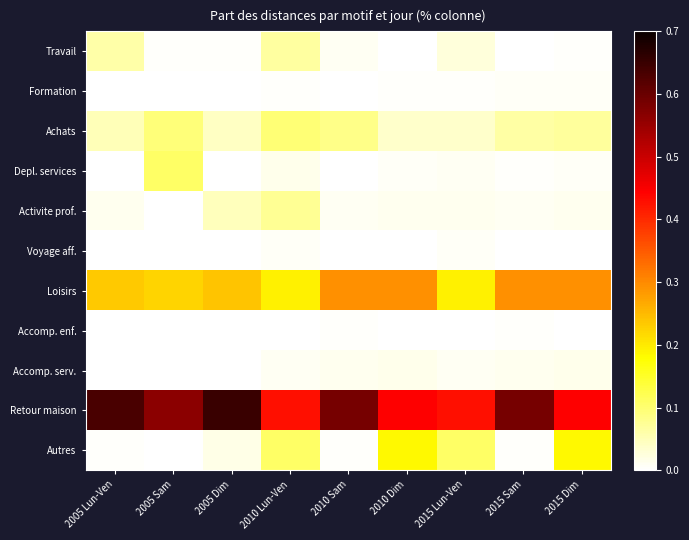

List the series in order of their peak value, lowest first.

Accomp. enf., Formation, Voyage aff., Accomp. serv., Travail, Activite prof., Achats, Depl. services, Autres, Loisirs, Retour maison